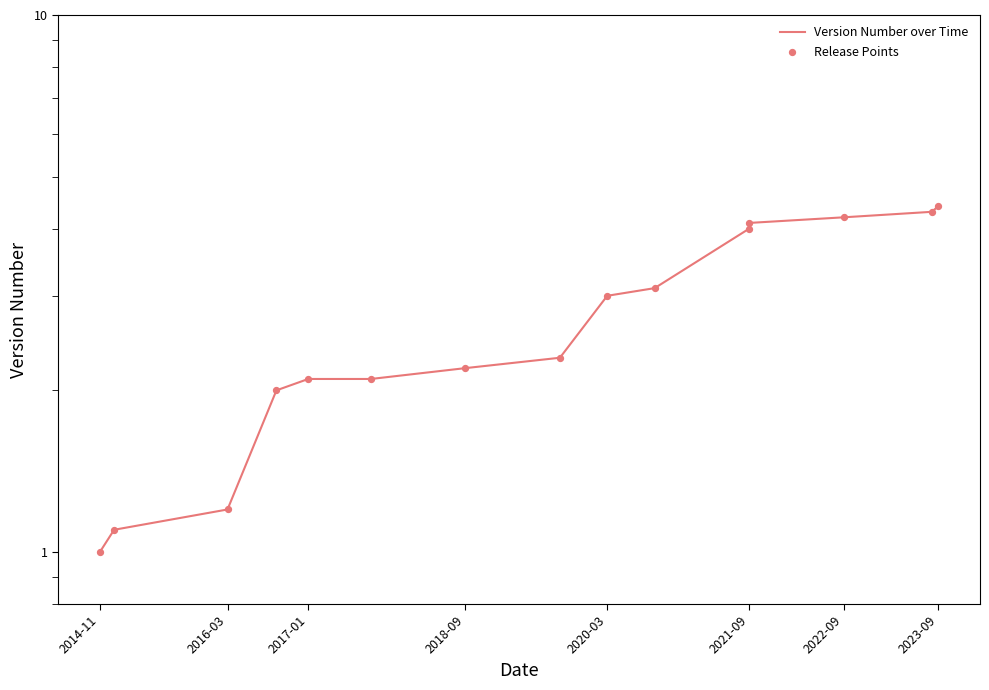

Is the value of Version Number over Time at 2017-01 greater than the value of Release Points at 2021-09?

No